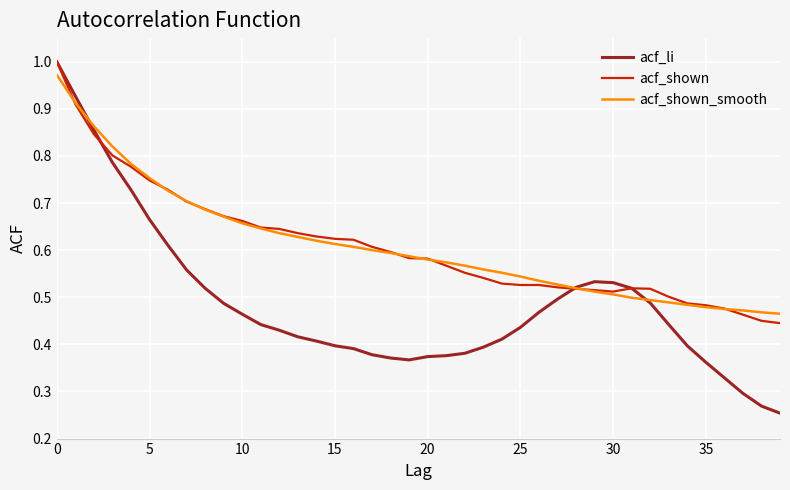

How many categories are shown in the chart?

40